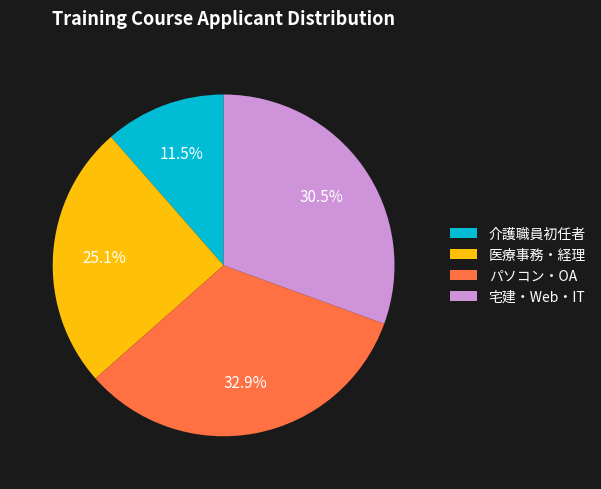

Approximately how many times larger is the value at 医療事務・経理 compared to 宅建・Web・IT?

0.8